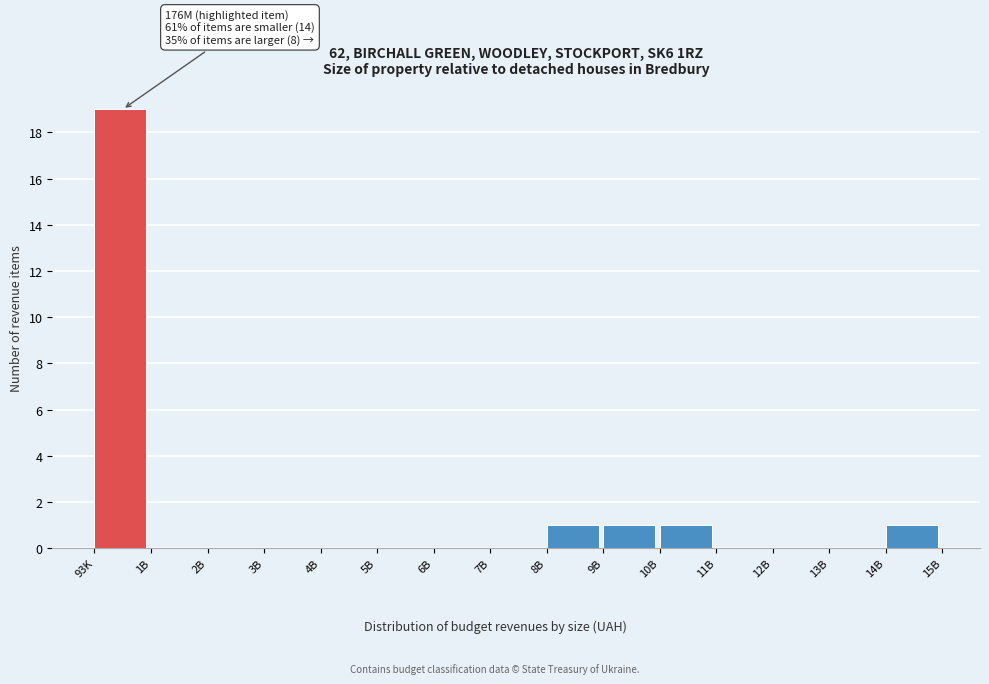

Reading left to right, extract all data points from this chart.

93K=19	1B=0	2B=0	3B=0	4B=0	5B=0	6B=0	7B=0	8B=1	9B=1	10B=1	11B=0	12B=0	13B=0	14B=1